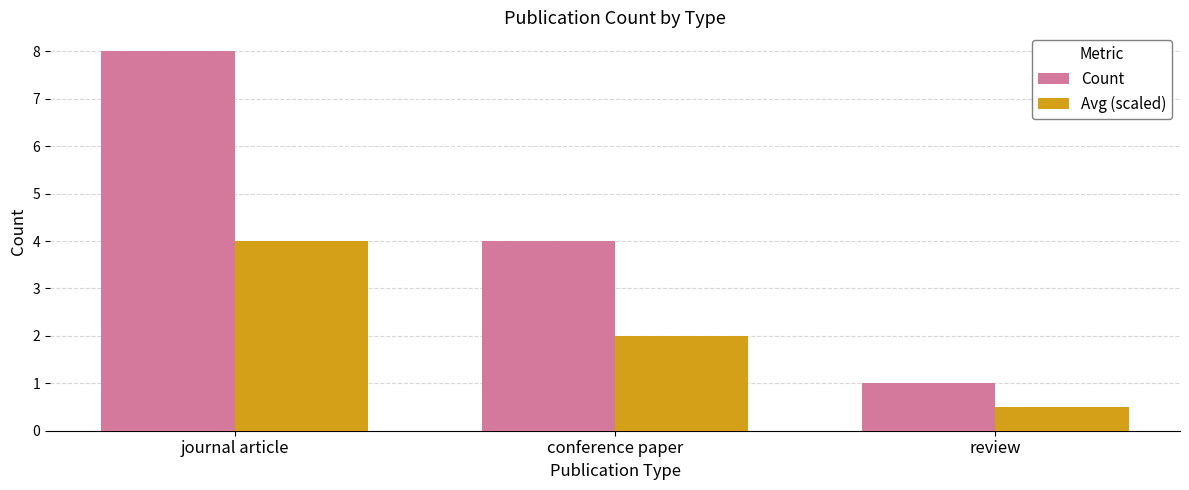

The value of Count at journal article is 8.0. True or false?

True